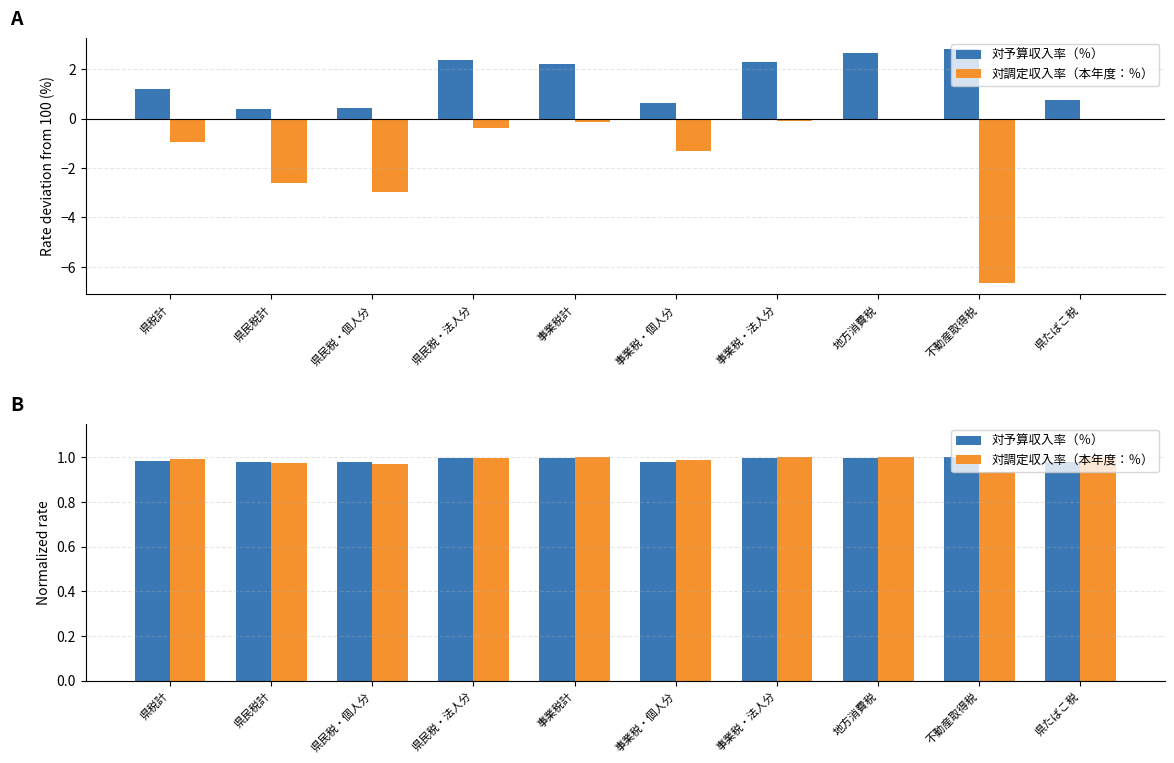

Rank the categories by 対予算収入率（％） value from lowest to highest.

県民税計, 県民税・個人分, 事業税・個人分, 県たばこ税, 県税計, 事業税計, 事業税・法人分, 県民税・法人分, 地方消費税, 不動産取得税